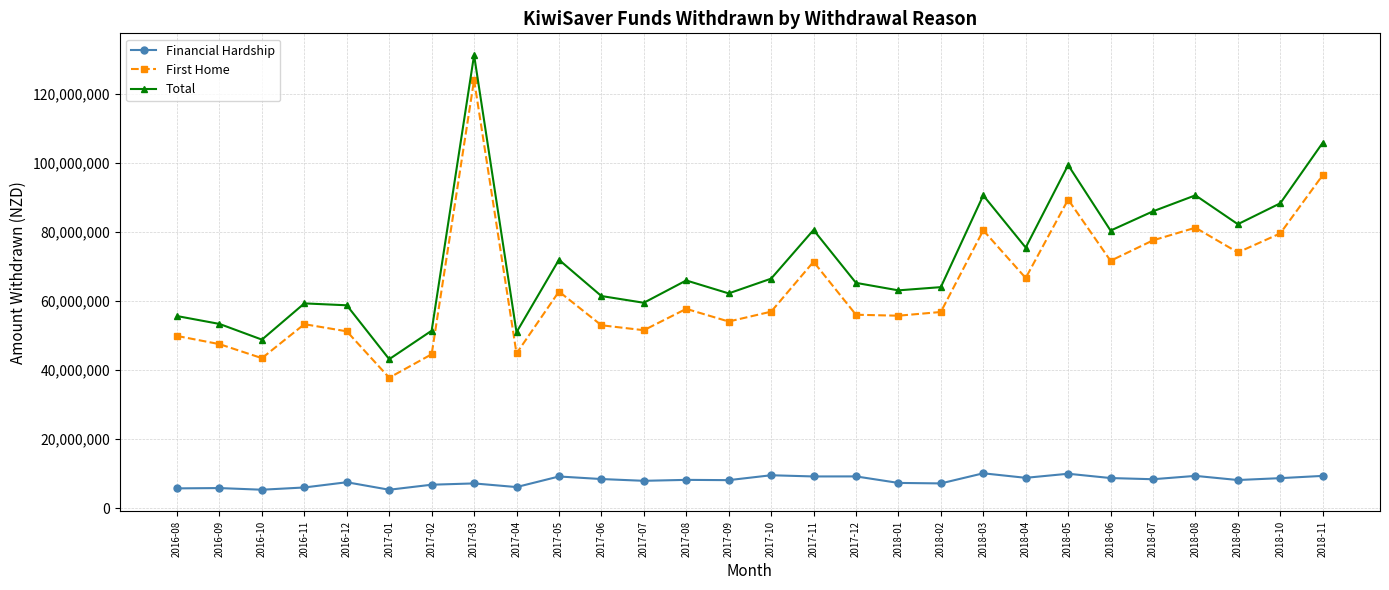

True or false: Total has more than 1 points higher than both neighbors.

True